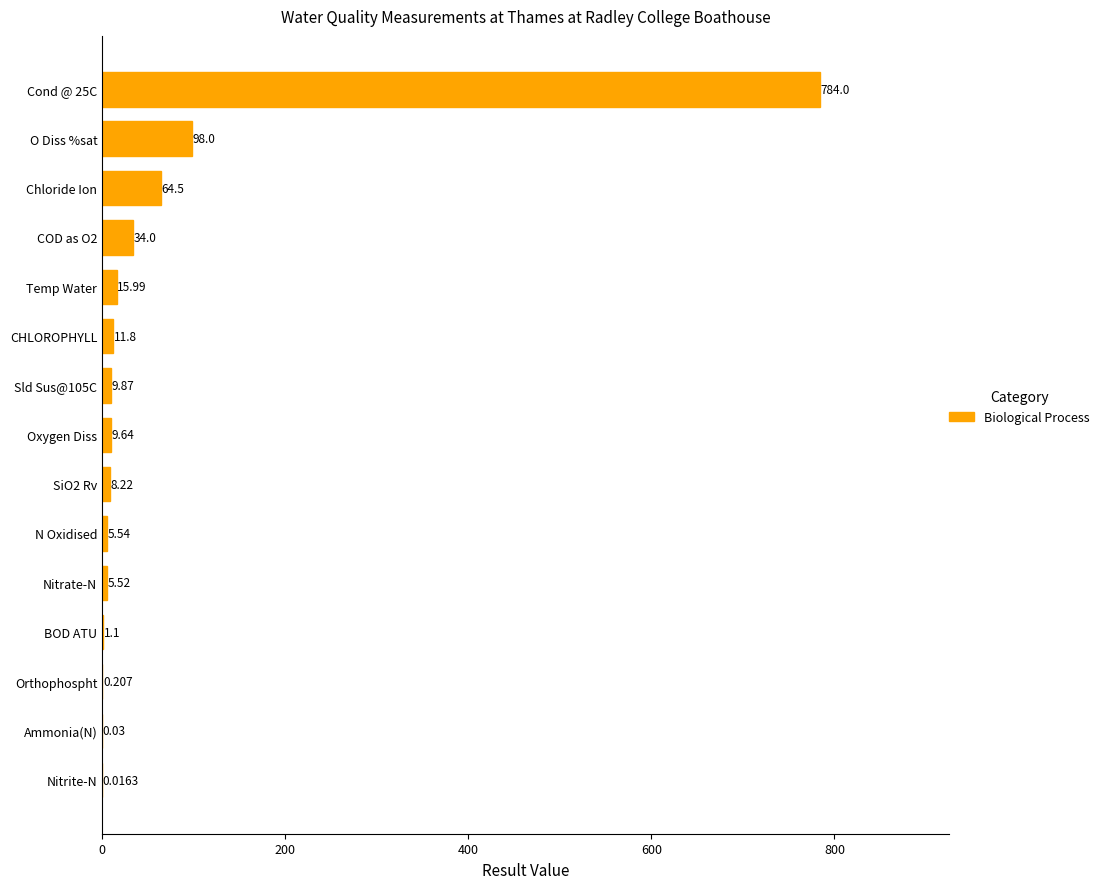

At which label is the value closest to 392?

O Diss %sat